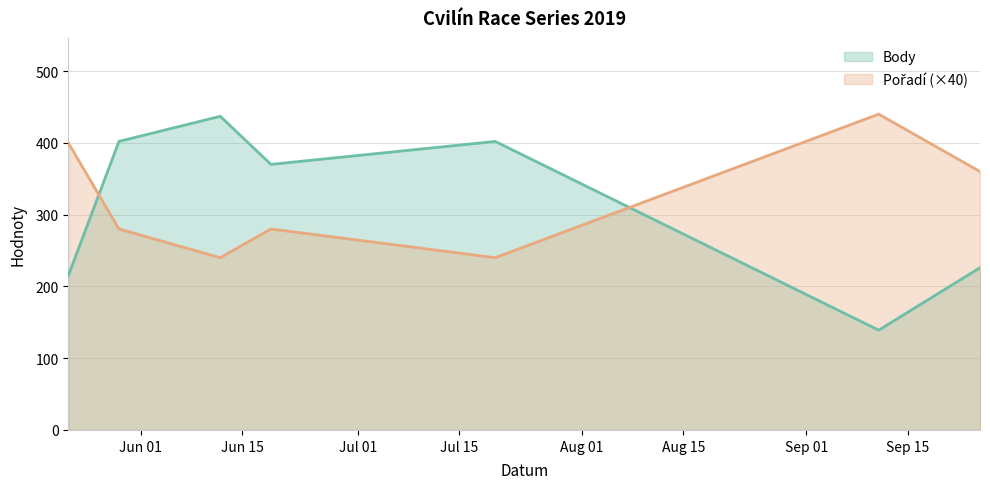

What is the value of the Pořadí point at the 4th from the left?

280